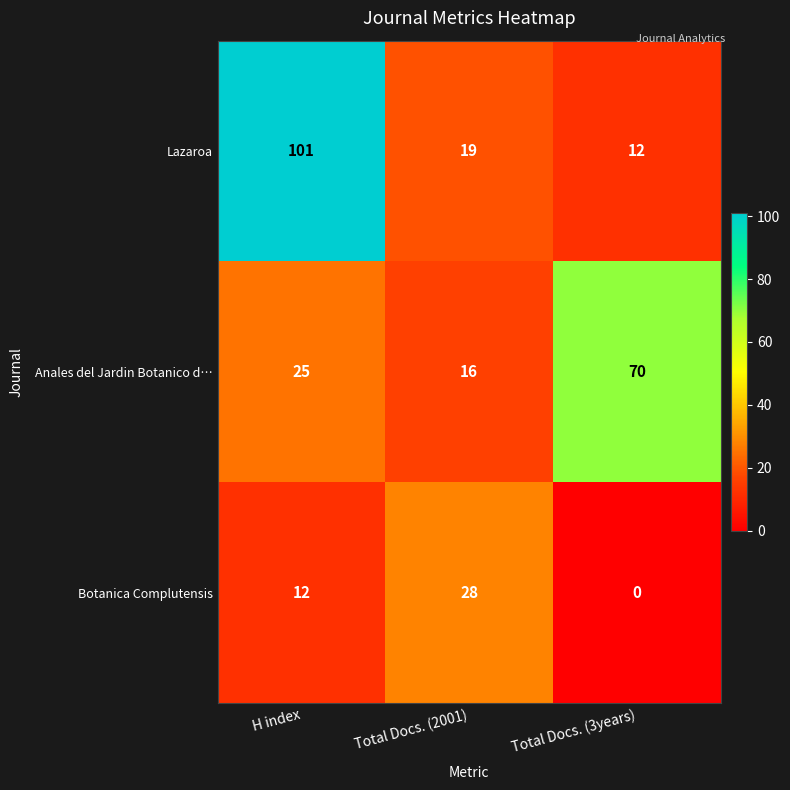

What is the difference between the Anales del Jardin Botanico d… values at Total Docs. (3years) and Total Docs. (2001)?

54